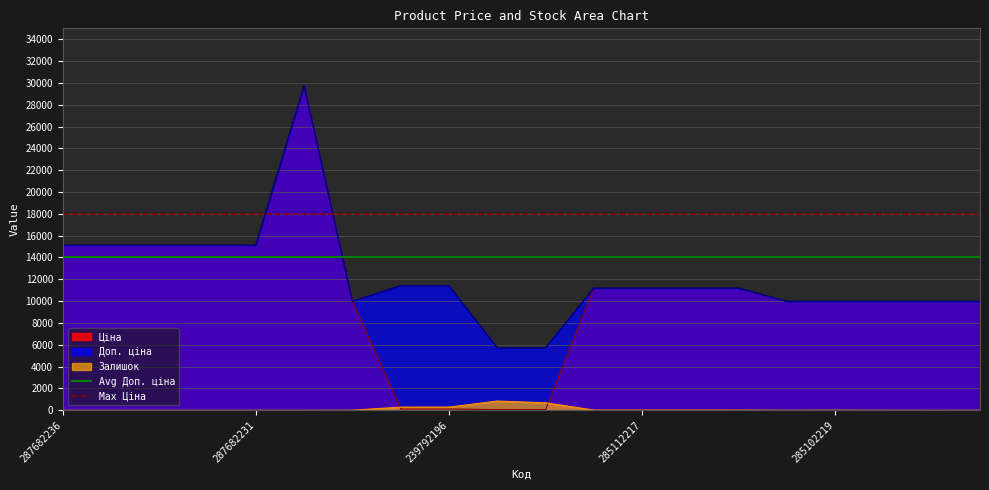

Is it true that Ціна equals 15120.0 at 287682236?

True